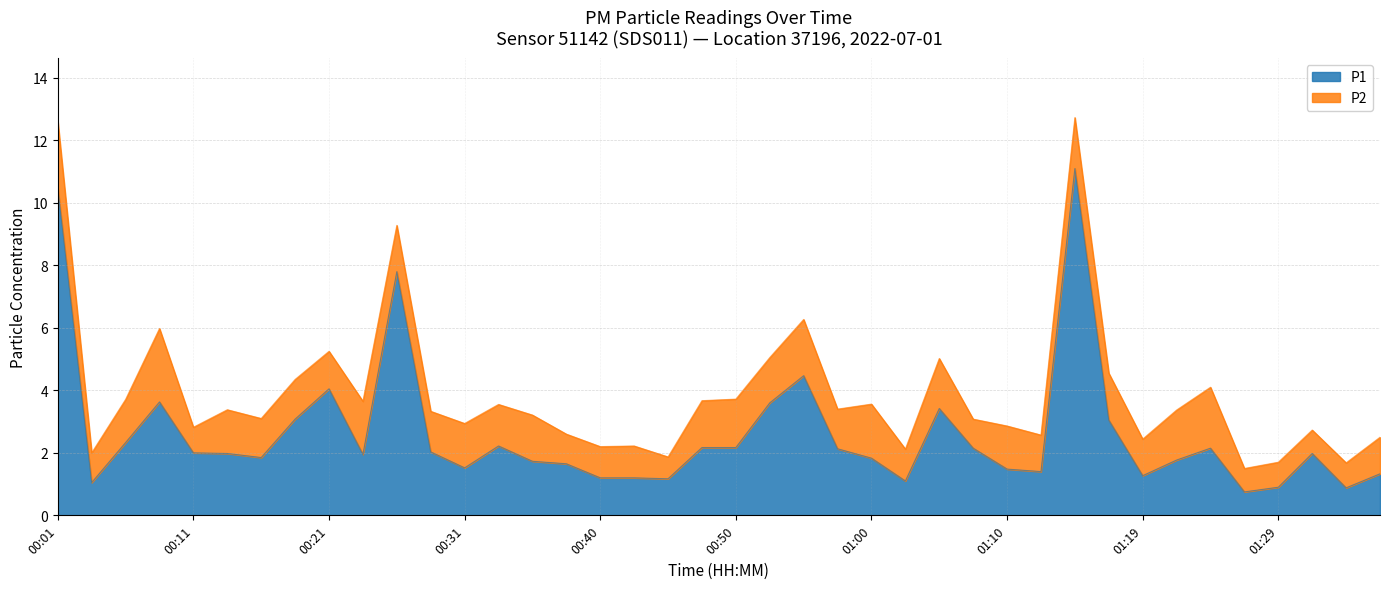

What is the sum of the values at 00:21 and 01:15?

15.1